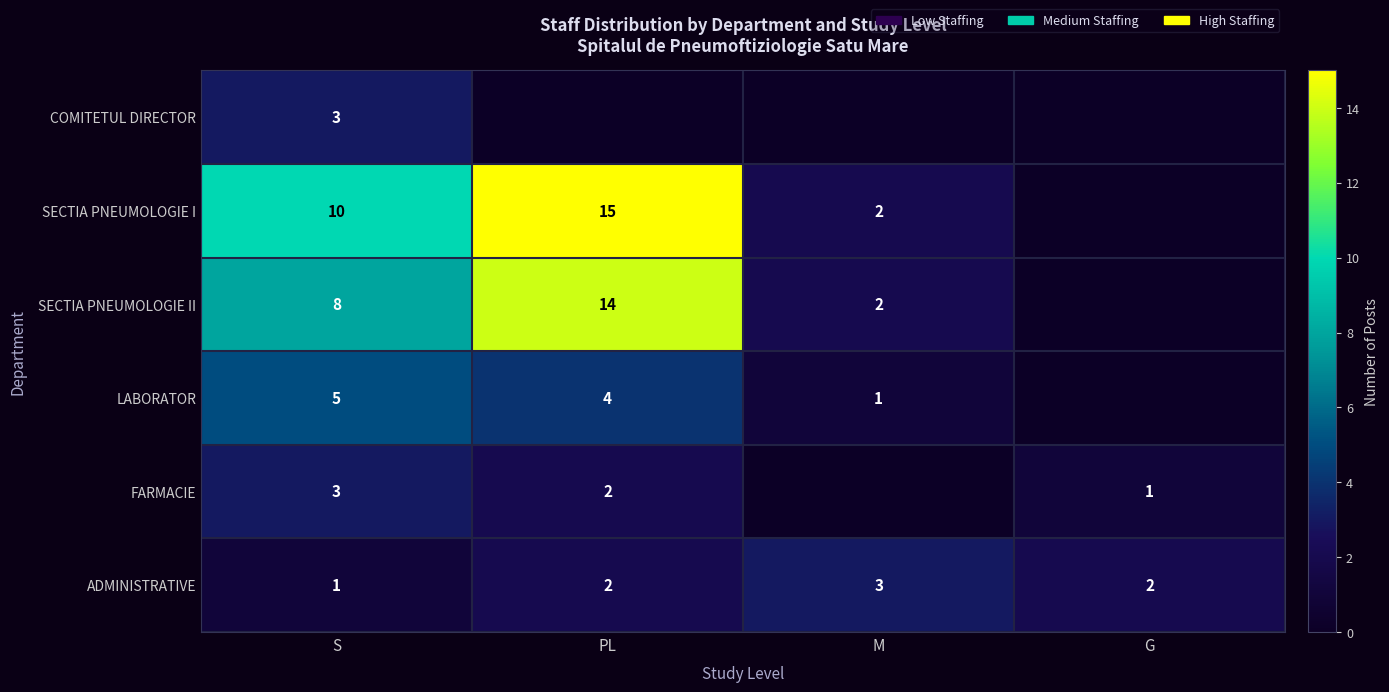

What is the sum of the LABORATOR values at M and PL?

5